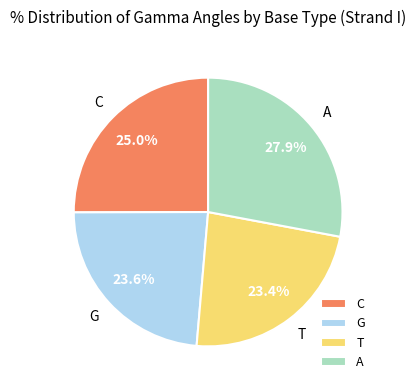

Combined, do A and C account for over 50%?

Yes